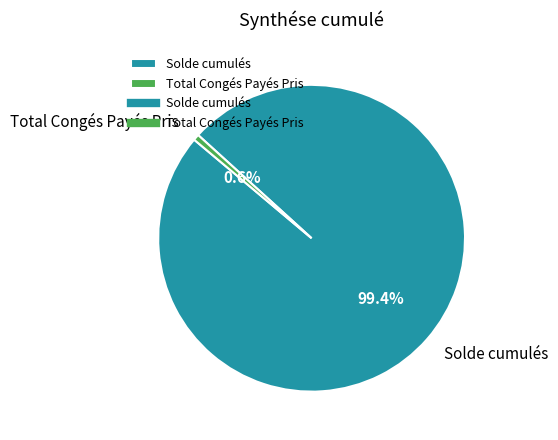

To the nearest percent, what percentage of the pie is Solde cumulés?

99%